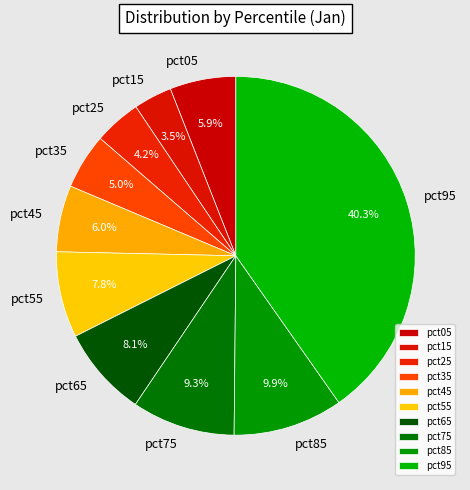

Which slice is the largest?

pct95